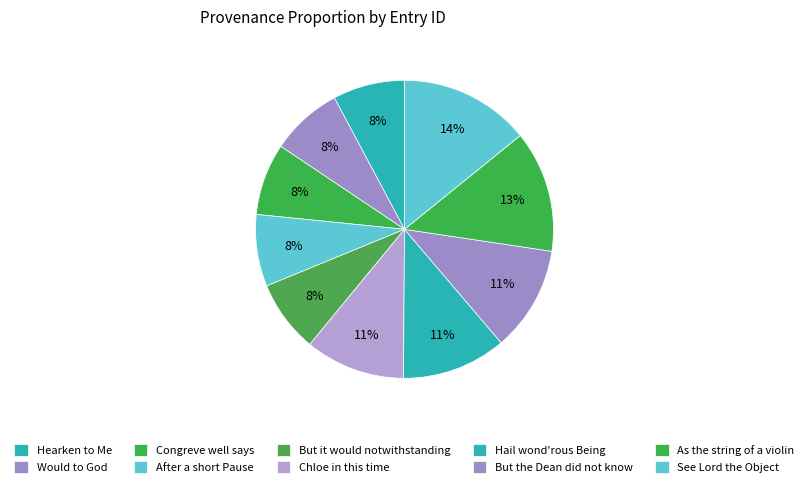

Rank the categories by value from highest to lowest.

See Lord the Object, As the string of a violin, But the Dean did not know, Hail wond'rous Being, Chloe in this time, But it would notwithstanding, After a short Pause, Congreve well says, Would to God, Hearken to Me